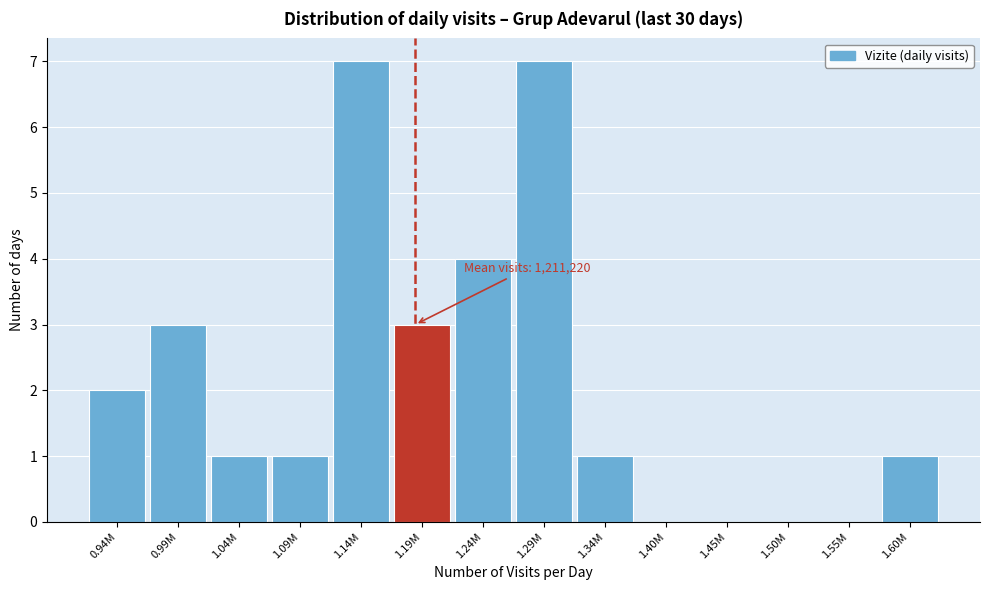

Reading left to right, extract all data points from this chart.

0.94M=2	0.99M=3	1.04M=1	1.09M=1	1.14M=7	1.19M=3	1.24M=4	1.29M=7	1.34M=1	1.40M=0	1.45M=0	1.50M=0	1.55M=0	1.60M=1